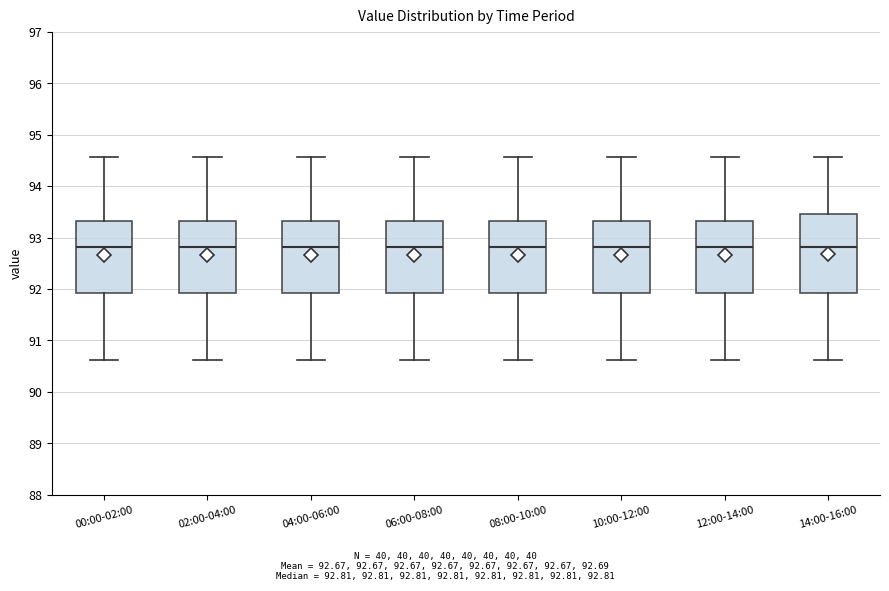

Comparing the boxes themselves (not the whiskers), which one is the tallest?

14:00-16:00